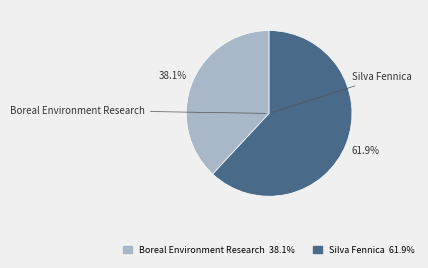

To the nearest percent, what percentage of the pie is Boreal Environment Research?

38%